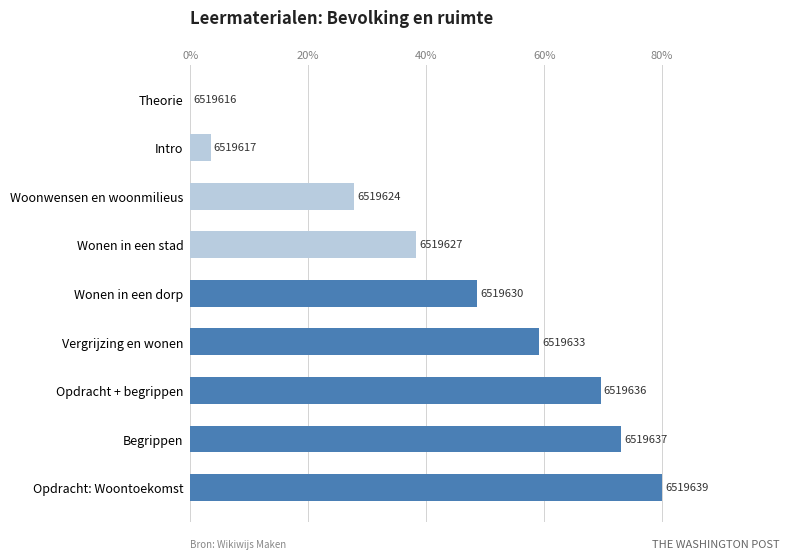

Are the bars horizontal?

Yes